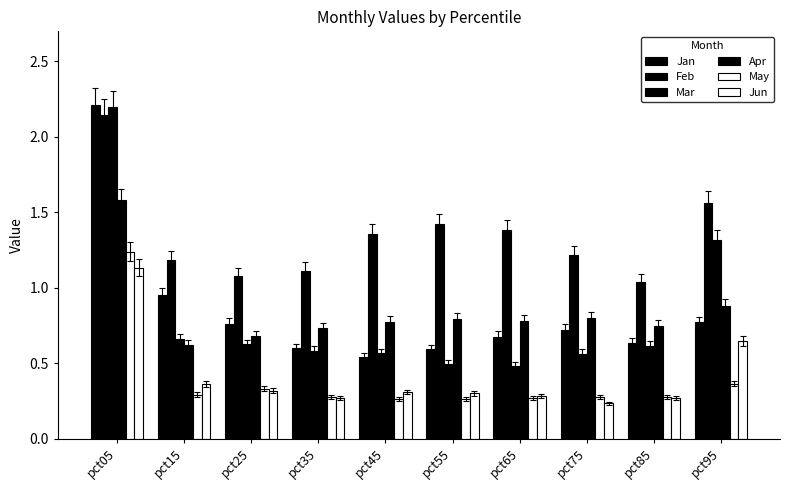

Reading right to left, transcribe all the data shown in this chart.

Jan: 0.8	0.6	0.7	0.7	0.6	0.5	0.6	0.8	1.0	2.2
Feb: 1.6	1.0	1.2	1.4	1.4	1.4	1.1	1.1	1.2	2.1
Mar: 1.3	0.6	0.6	0.5	0.5	0.6	0.6	0.6	0.7	2.2
Apr: 0.9	0.7	0.8	0.8	0.8	0.8	0.7	0.7	0.6	1.6
May: 0.4	0.3	0.3	0.3	0.3	0.3	0.3	0.3	0.3	1.2
Jun: 0.6	0.3	0.2	0.3	0.3	0.3	0.3	0.3	0.4	1.1